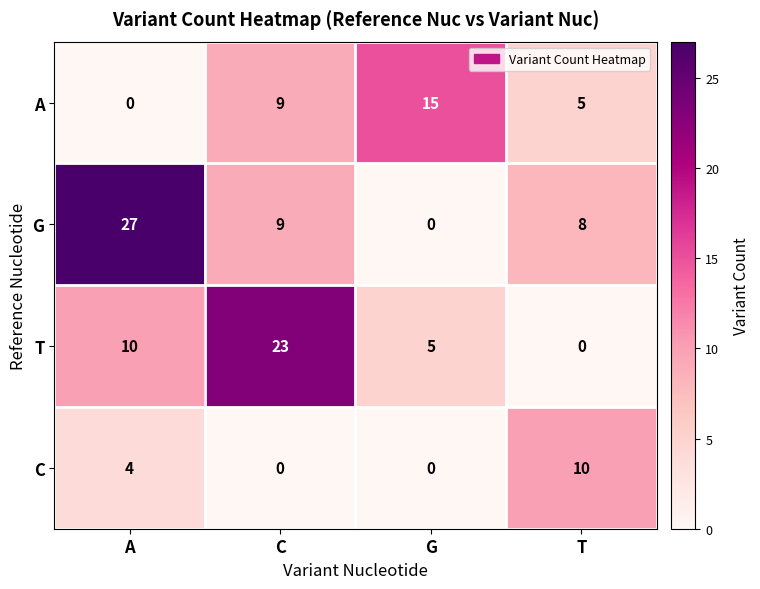

Which label corresponds to the largest value in the chart?

A